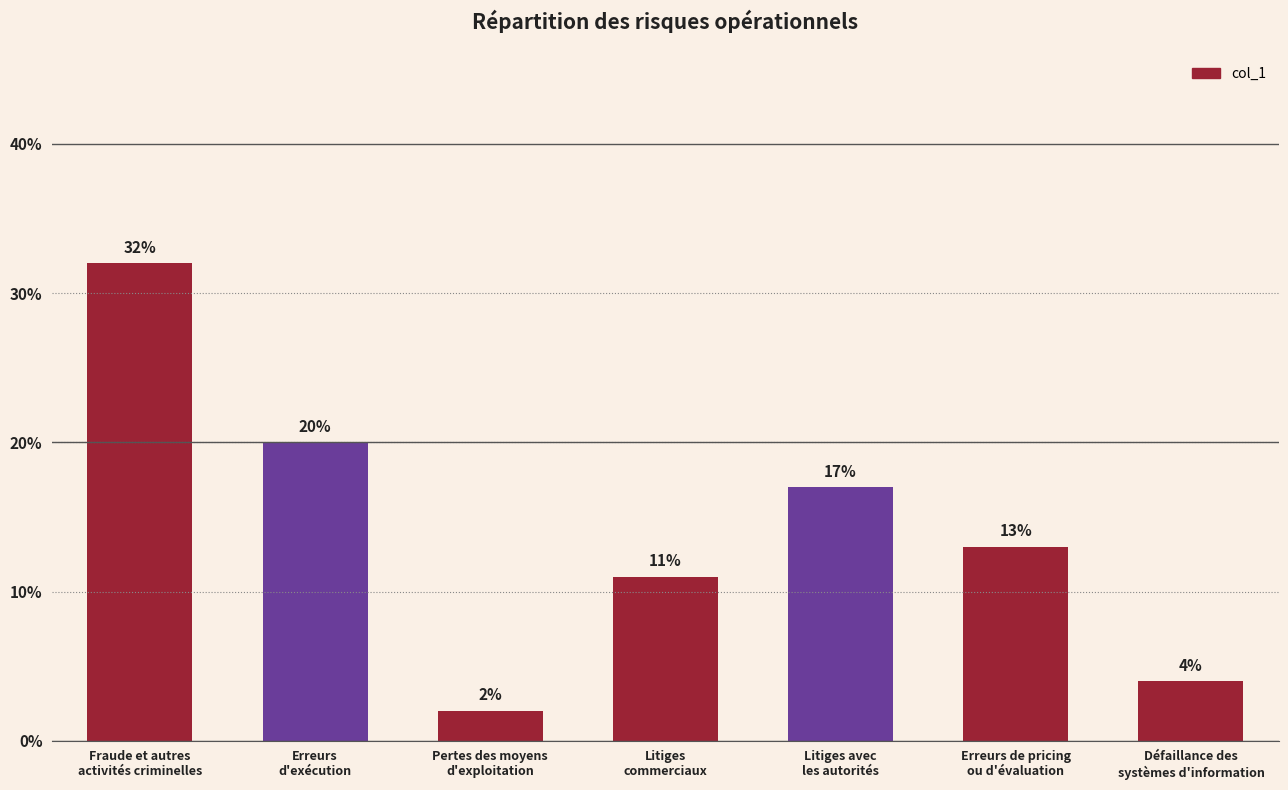

Reading right to left, what are all the values shown in this chart?

Défaillance des
systèmes d'information=0.0	Erreurs de pricing
ou d'évaluation=0.1	Litiges avec
les autorités=0.2	Litiges
commerciaux=0.1	Pertes des moyens
d'exploitation=0.0	Erreurs
d'exécution=0.2	Fraude et autres
activités criminelles=0.3